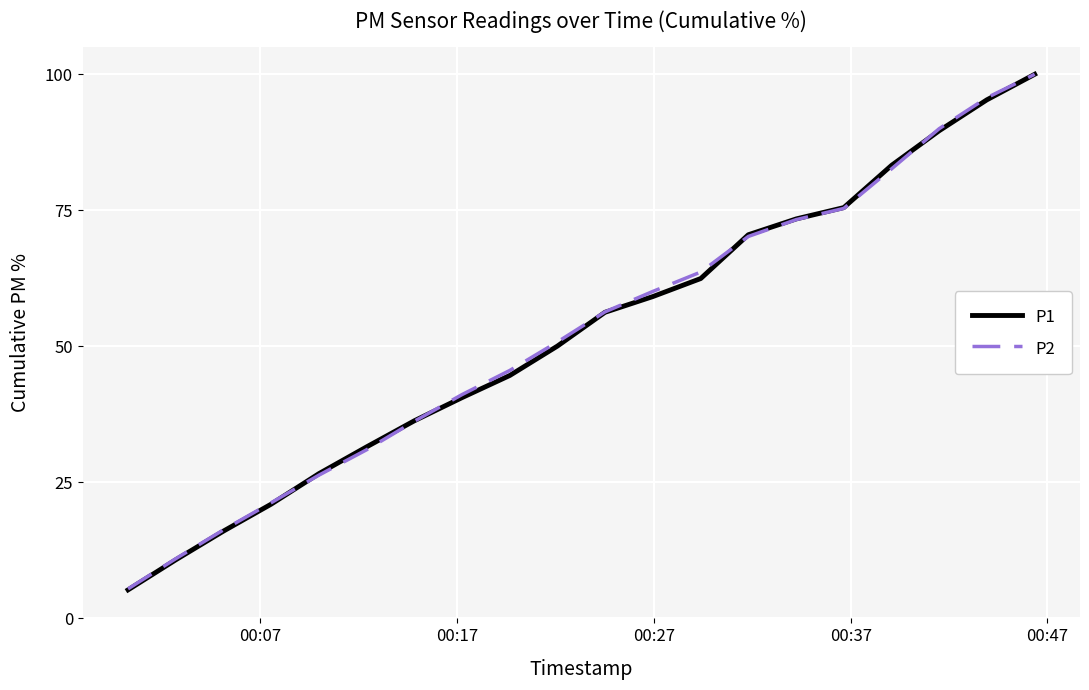

Which series has the widest spread of values?

P1